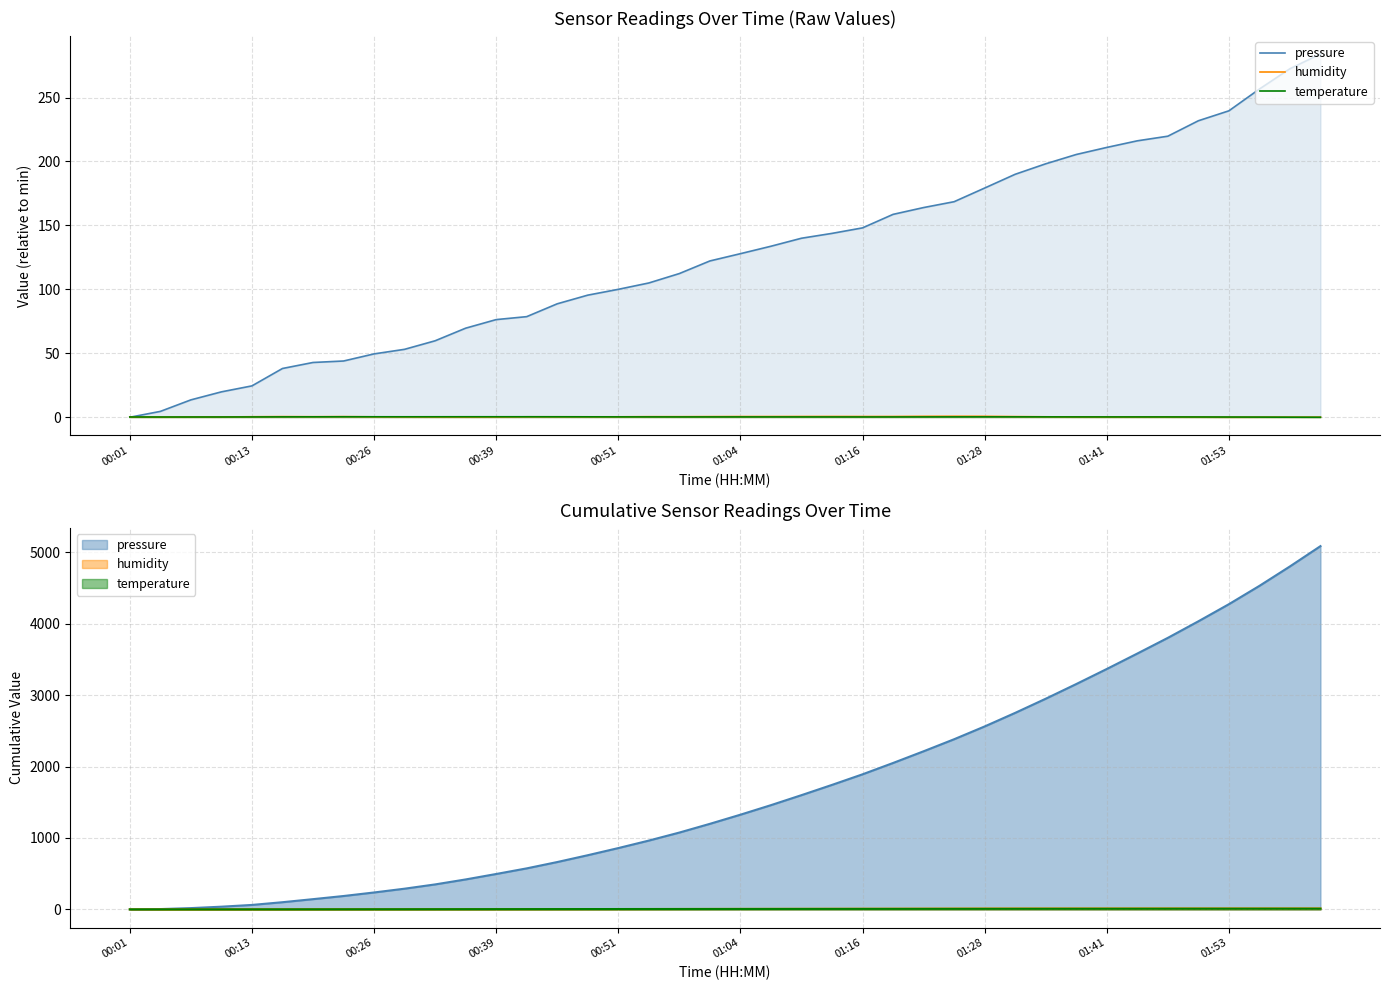

Does the chart display data point markers on the line(s)?

No